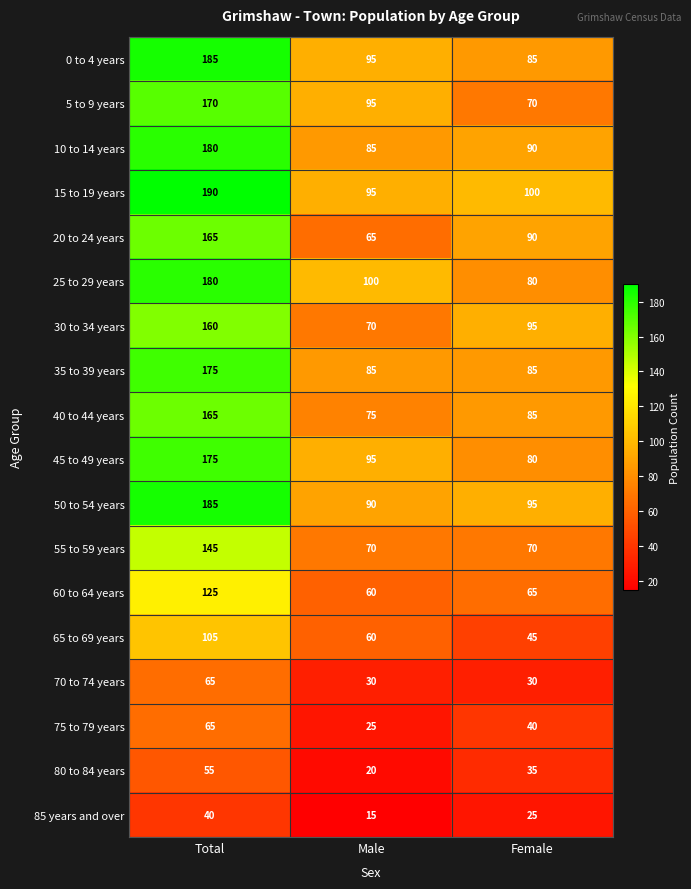

True or false: 40 to 44 years has a value of 85 at Female.

True